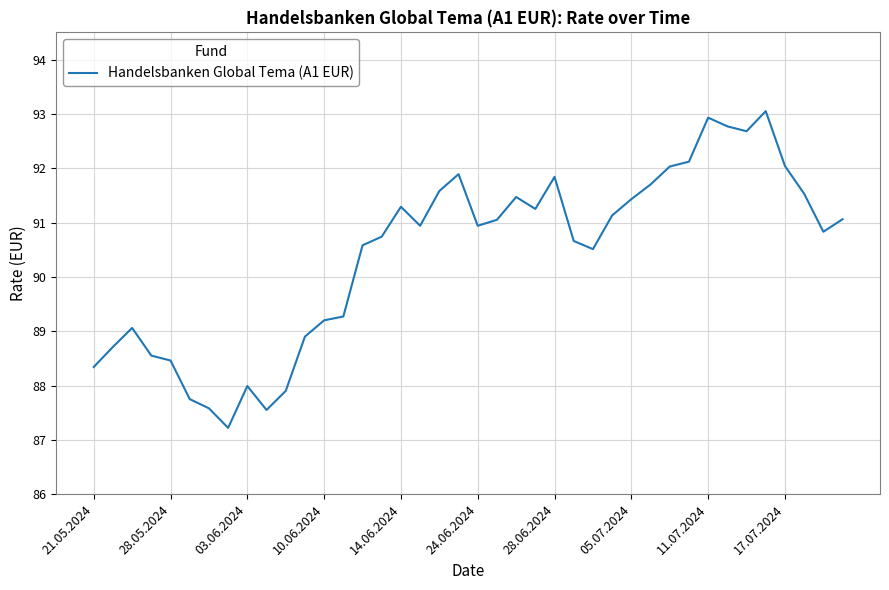

What is the smallest value displayed?

87.2